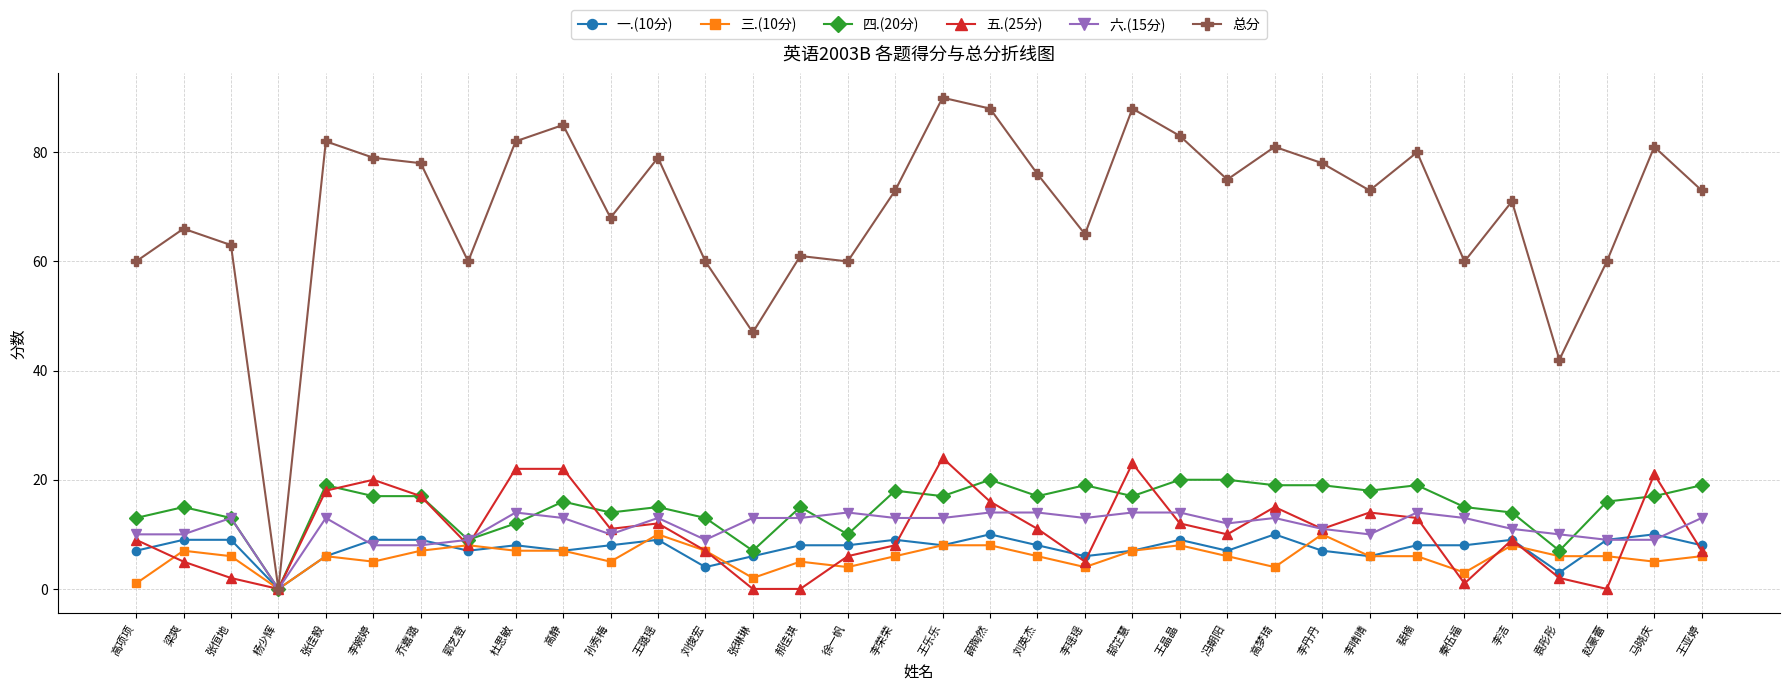

Which series has the largest total across all categories?

总分